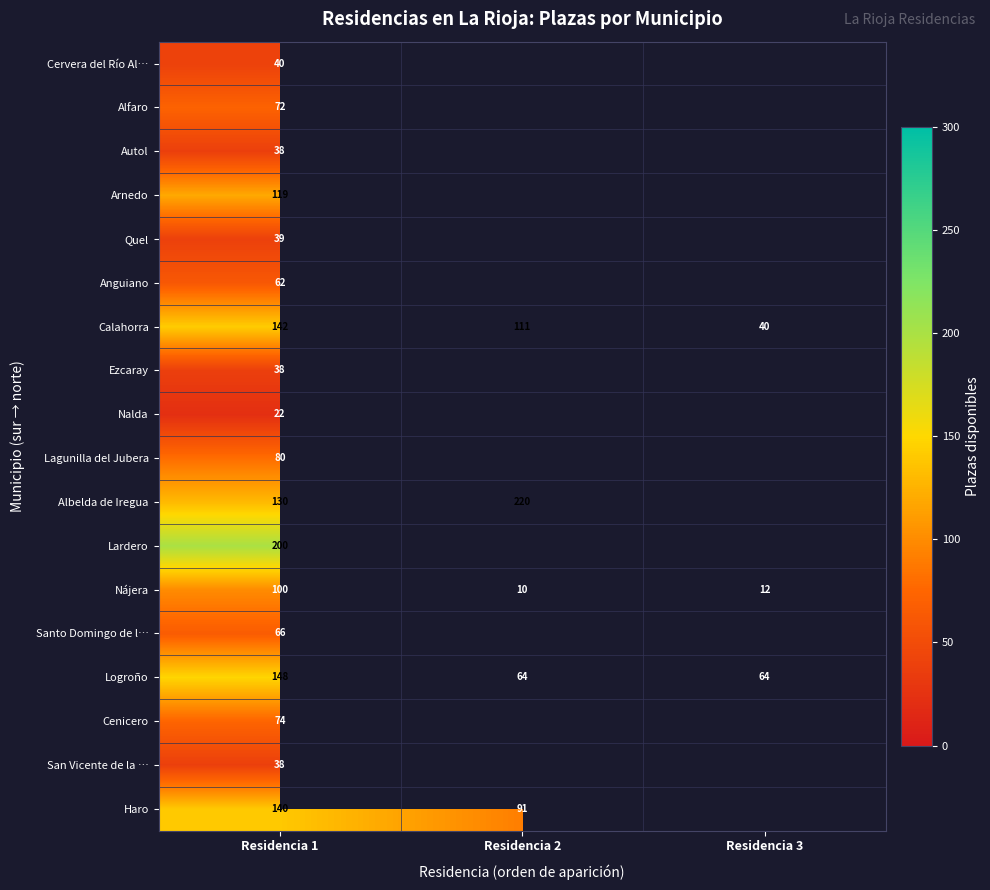

How many series are shown in this chart?

18